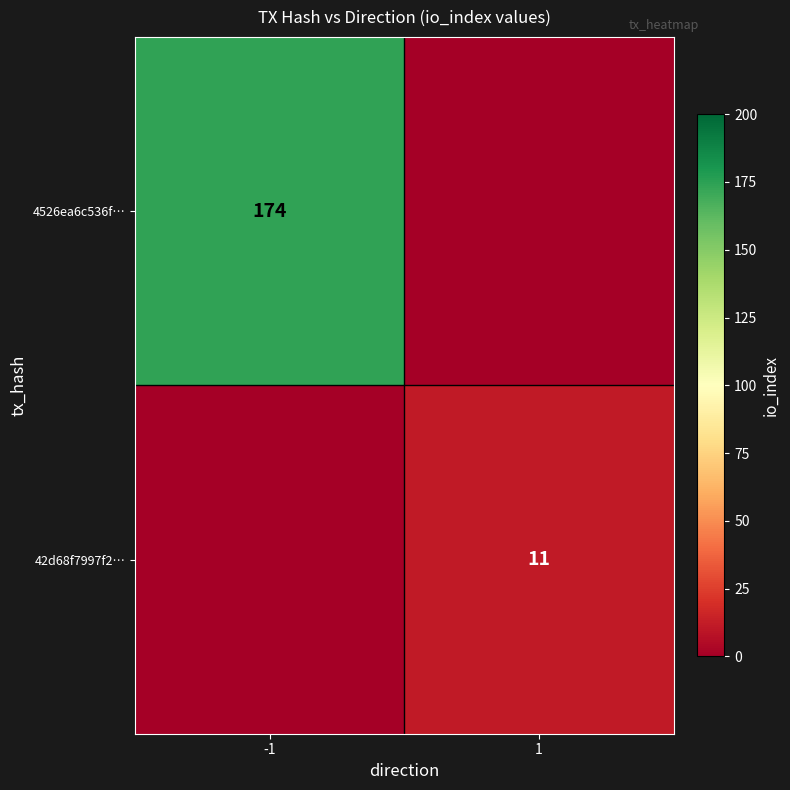

True or false: 42d68f7997f2… has a value of 11 at 1.

True